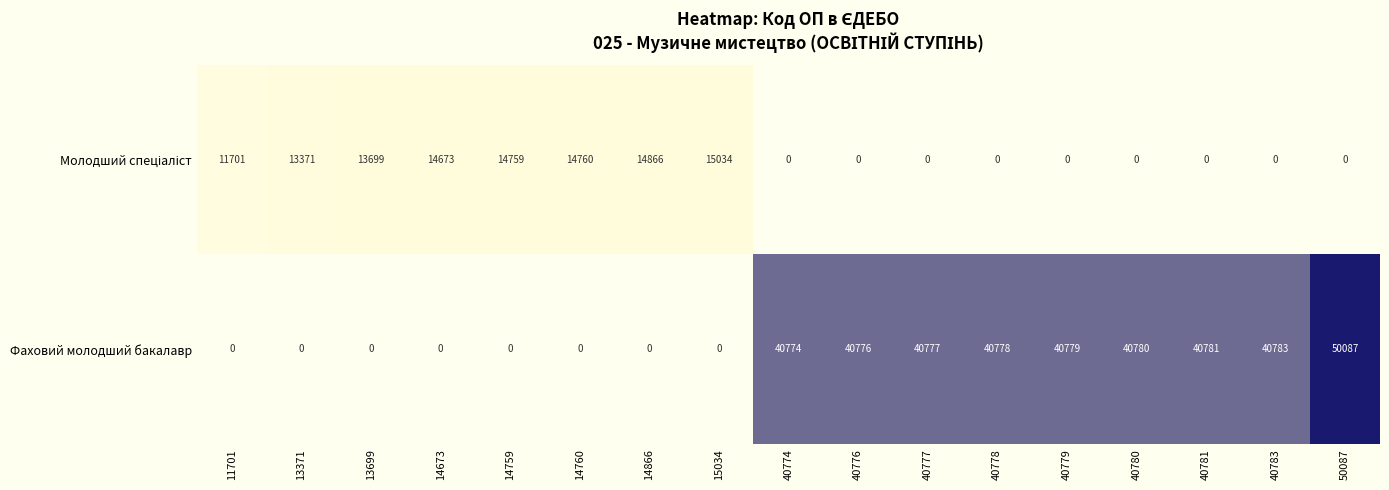

What is the total value across all series at 13699?

13699